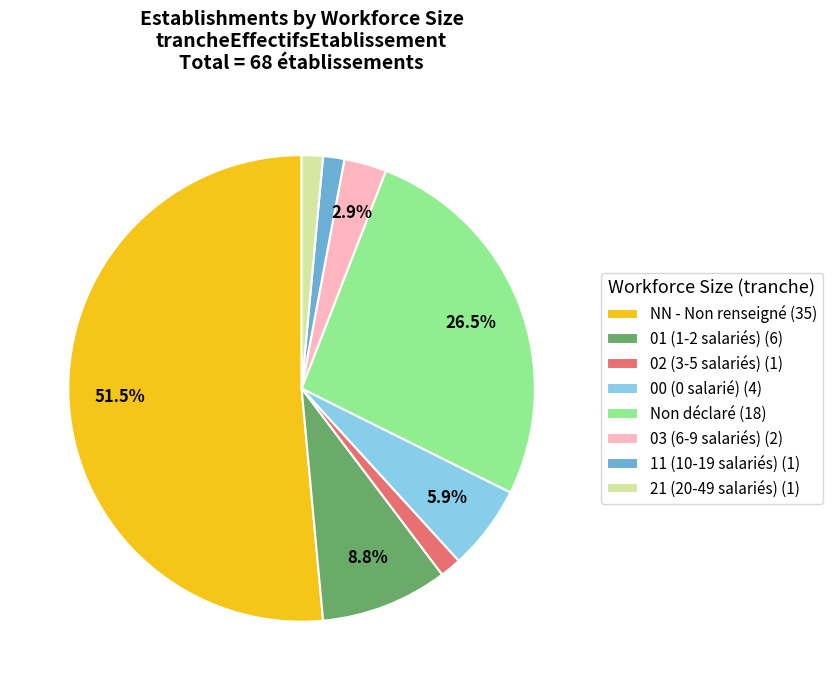

Does any single category account for the majority?

Yes